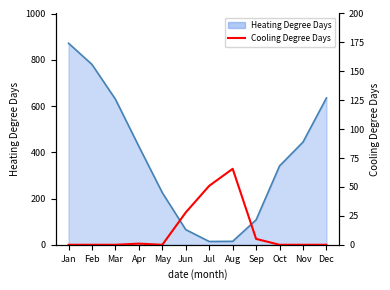

Reading left to right, transcribe all the data shown in this chart.

Jan=0.0	Feb=0.0	Mar=0.0	Apr=1.0	May=0.0	Jun=28.0	Jul=51.0	Aug=65.7	Sep=5.1	Oct=0.0	Nov=0.0	Dec=0.0